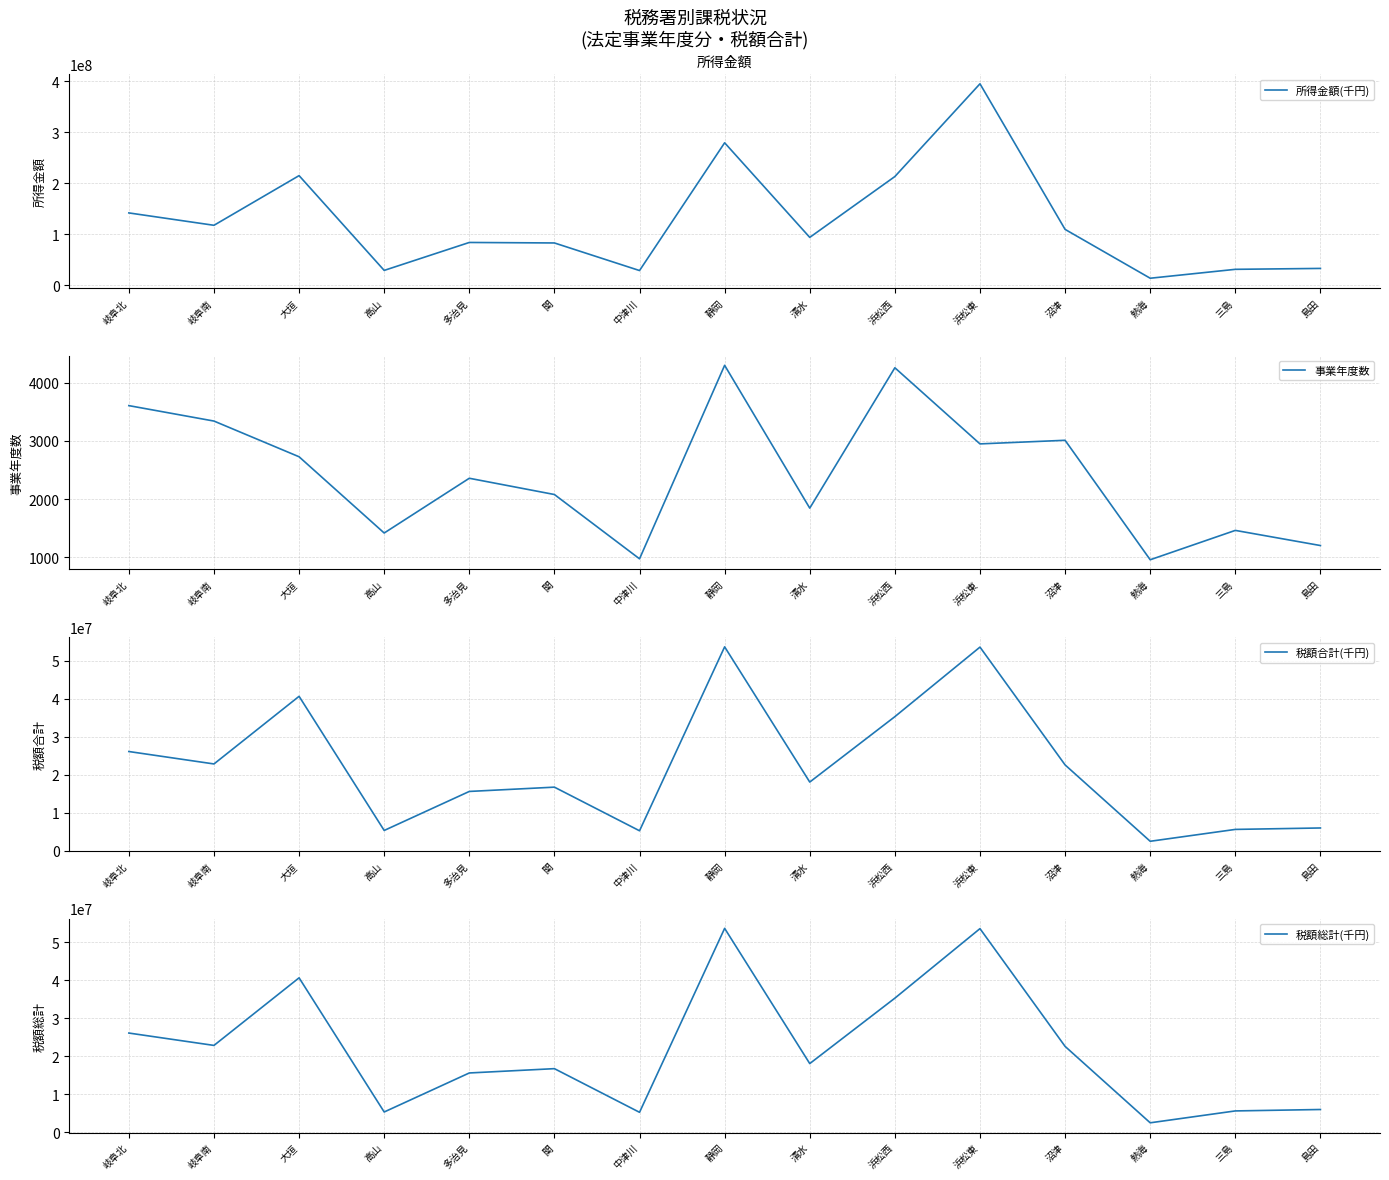

At which label is 税額合計(千円) closest to 28104203?

岐阜北